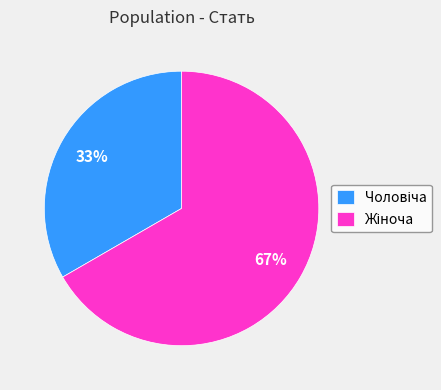

To the nearest percent, what is the average slice percentage?

50%